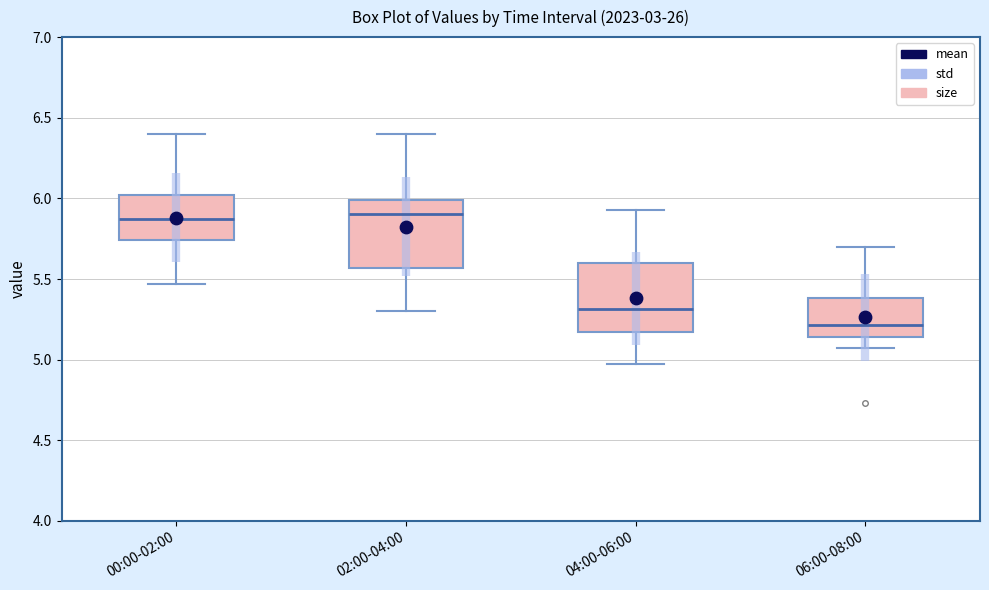

Reading left to right, read every box against the y-axis: the position of its median line, the range the box covers, and the ends of its whiskers. The values are not printed on the chart, so give them approximately, as read against the axis.

00:00-02:00: median 5.85, box 5.75 to 6.00, whiskers 5.45 to 6.40
02:00-04:00: median 5.90, box 5.55 to 6.00, whiskers 5.30 to 6.40
04:00-06:00: median 5.30, box 5.15 to 5.60, whiskers 4.95 to 5.95
06:00-08:00: median 5.20, box 5.15 to 5.40, whiskers 5.05 to 5.70